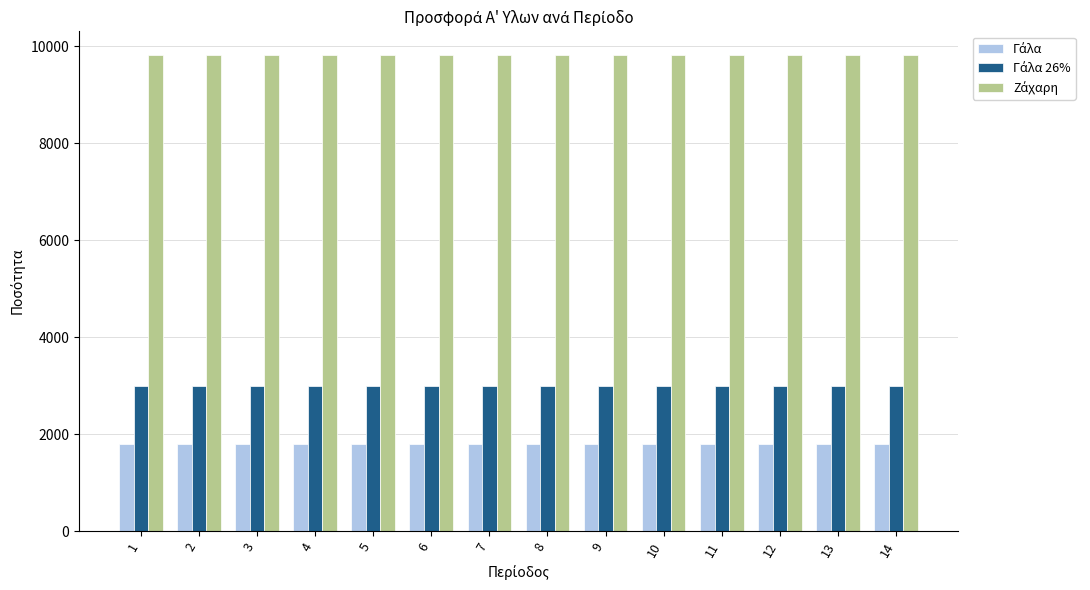

What is the maximum value shown in the chart?

9812.1